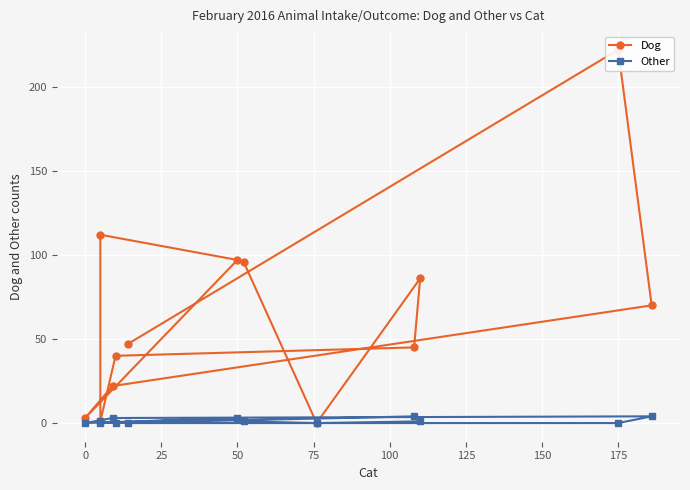

What is the maximum value for Dog?

222